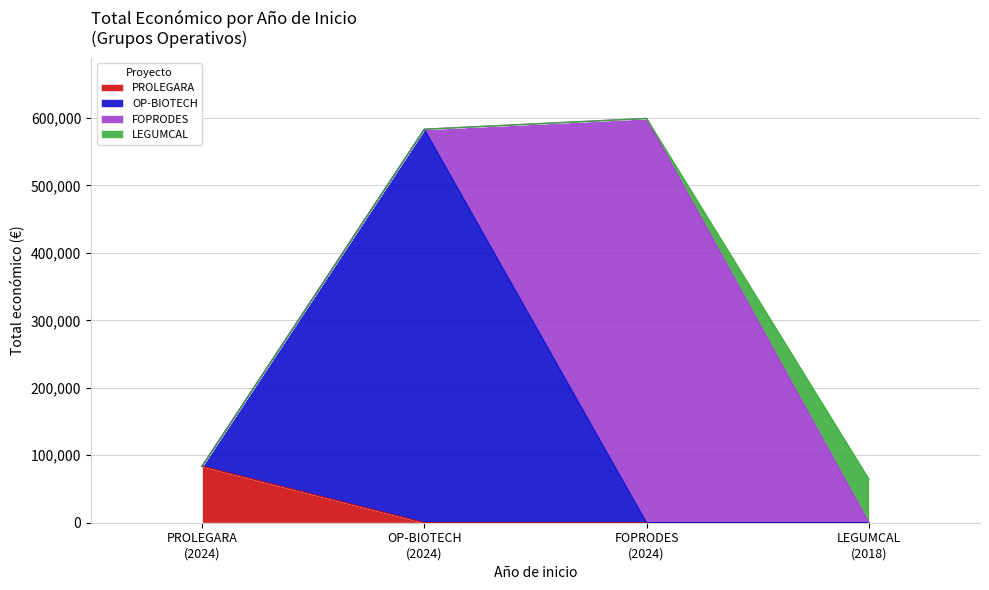

What is the maximum value for PROLEGARA?

83646